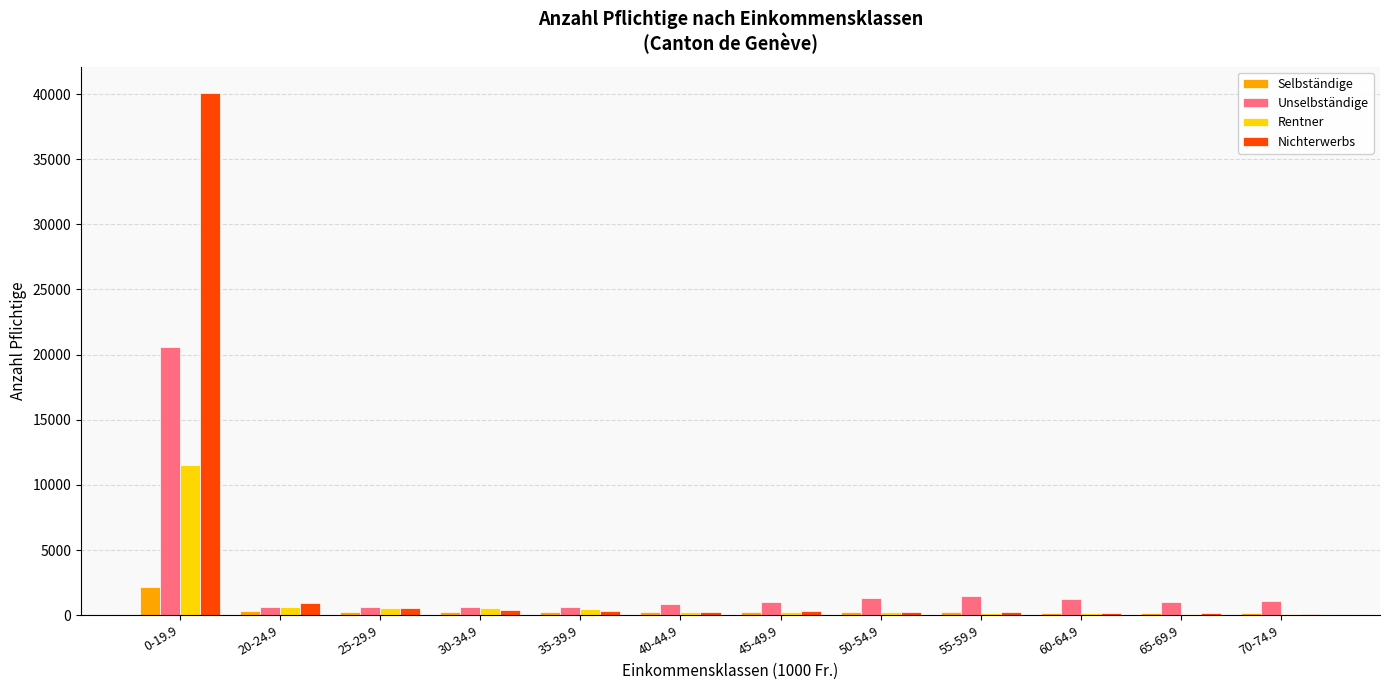

Does the chart contain stacked bars?

No